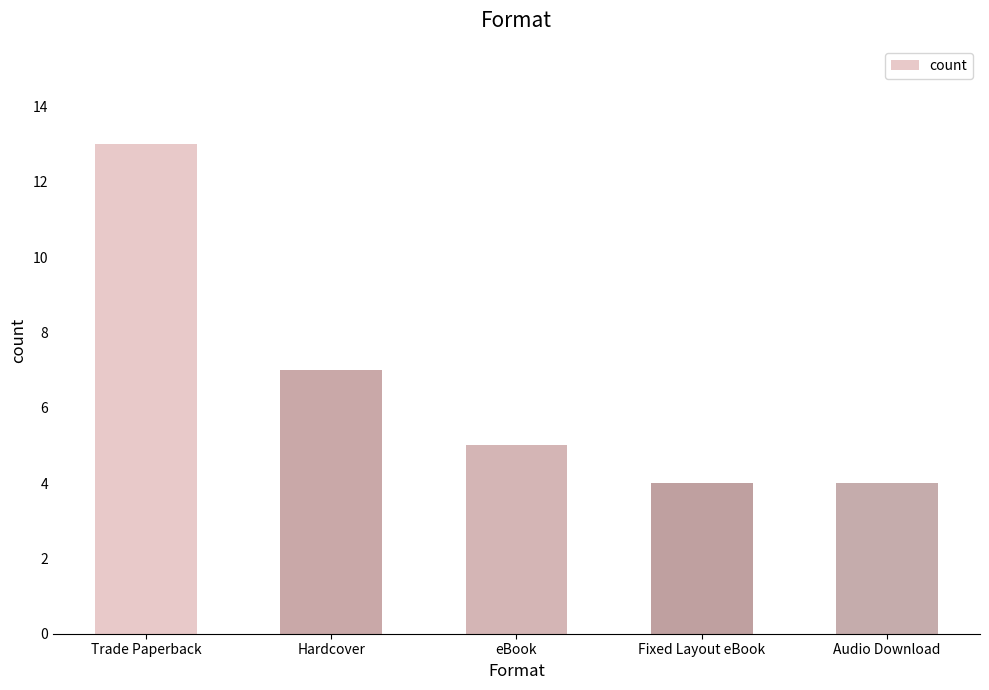

What is the change in value from eBook to Audio Download?

-1